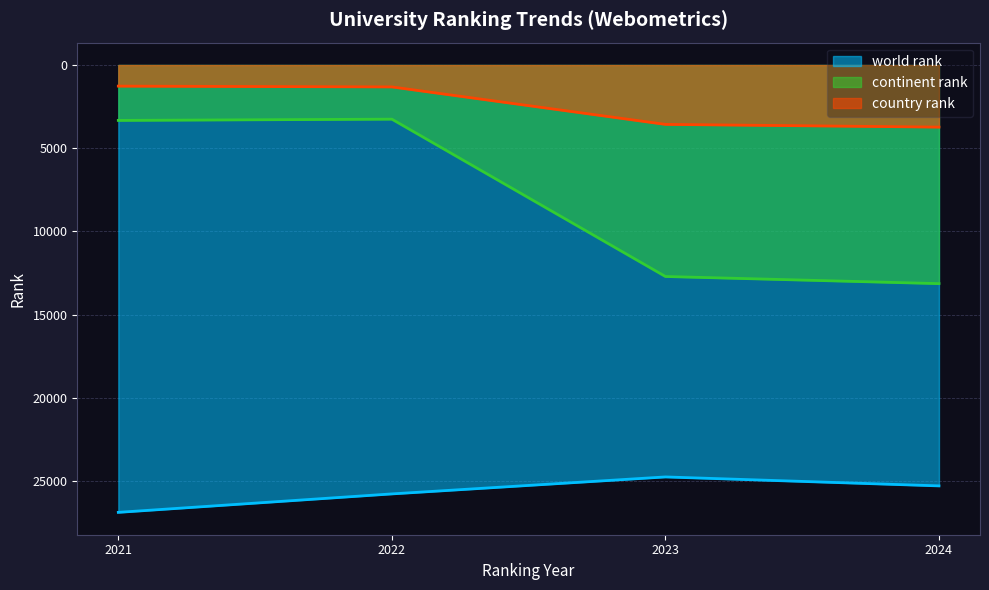

What is the total value across all series at 2023?

41041